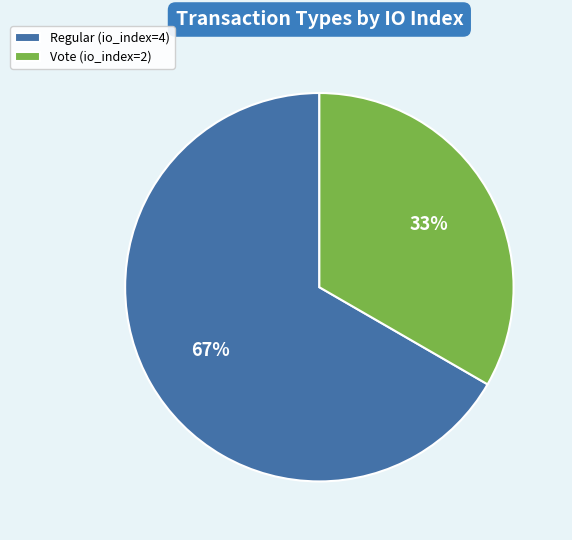

Which category has the smallest portion of the pie?

Vote (io_index=2)